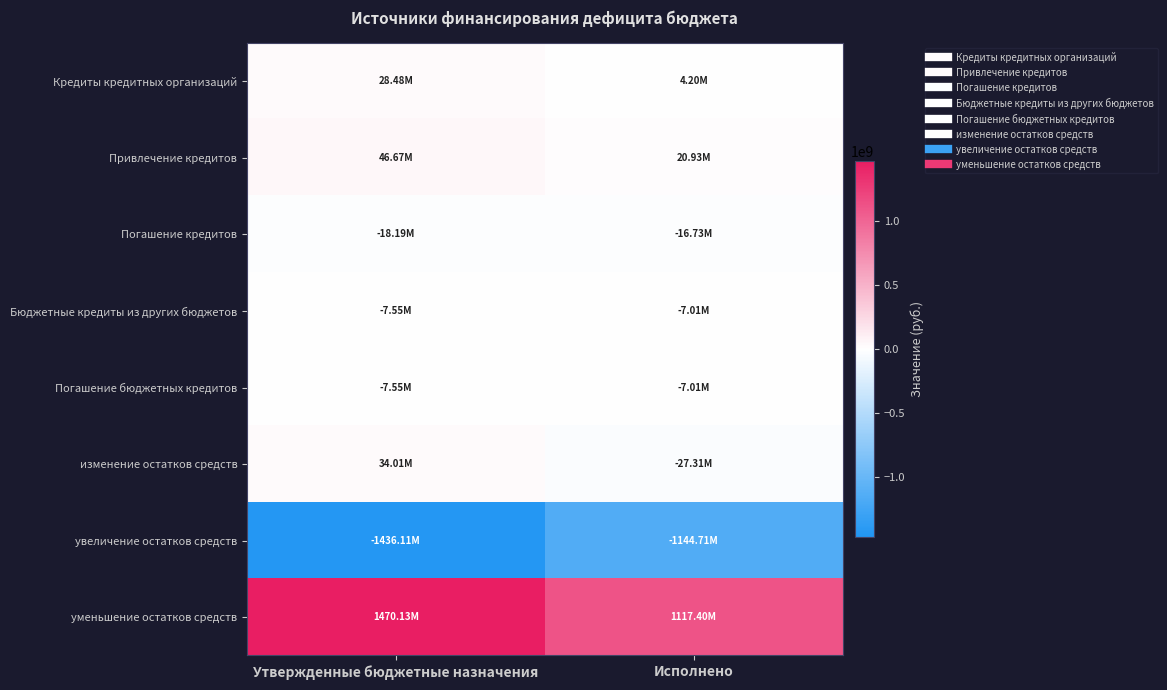

Which series has the largest total across all categories?

уменьшение остатков средств